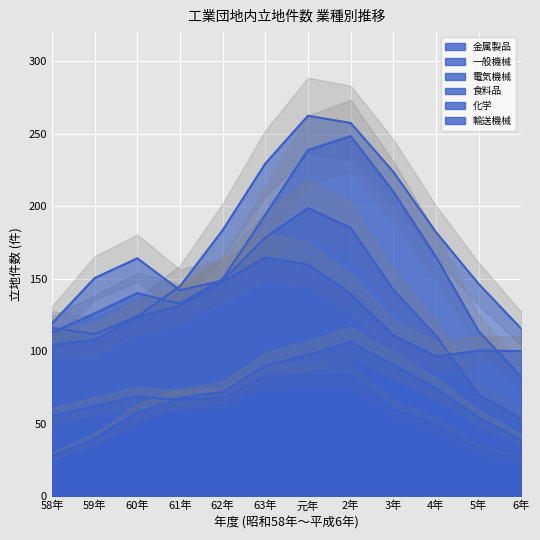

What is the sum of the 金属製品 values at 5年 and 59年?

258.0